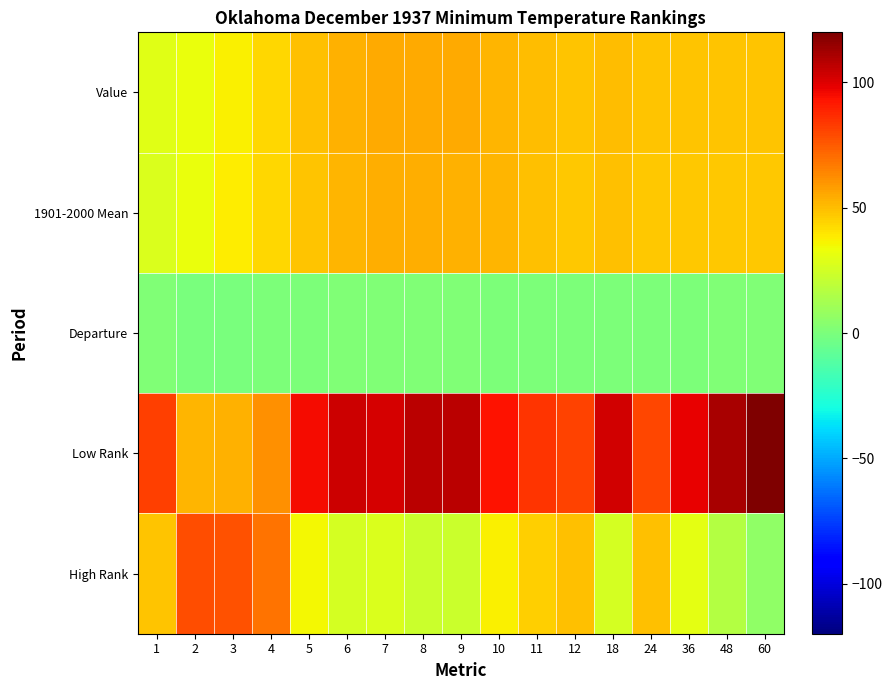

Which has a higher value, 60 or 5?

5